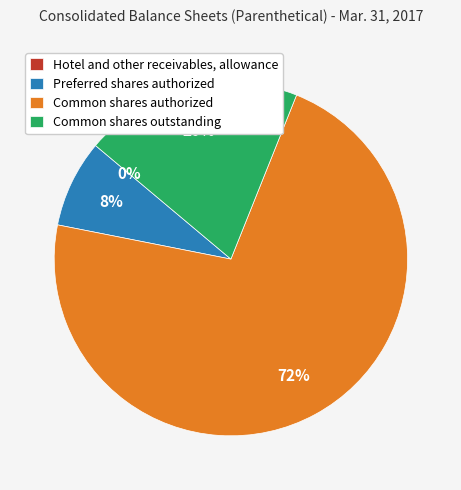

What percentage is the Common shares authorized slice, to the nearest percent?

72%